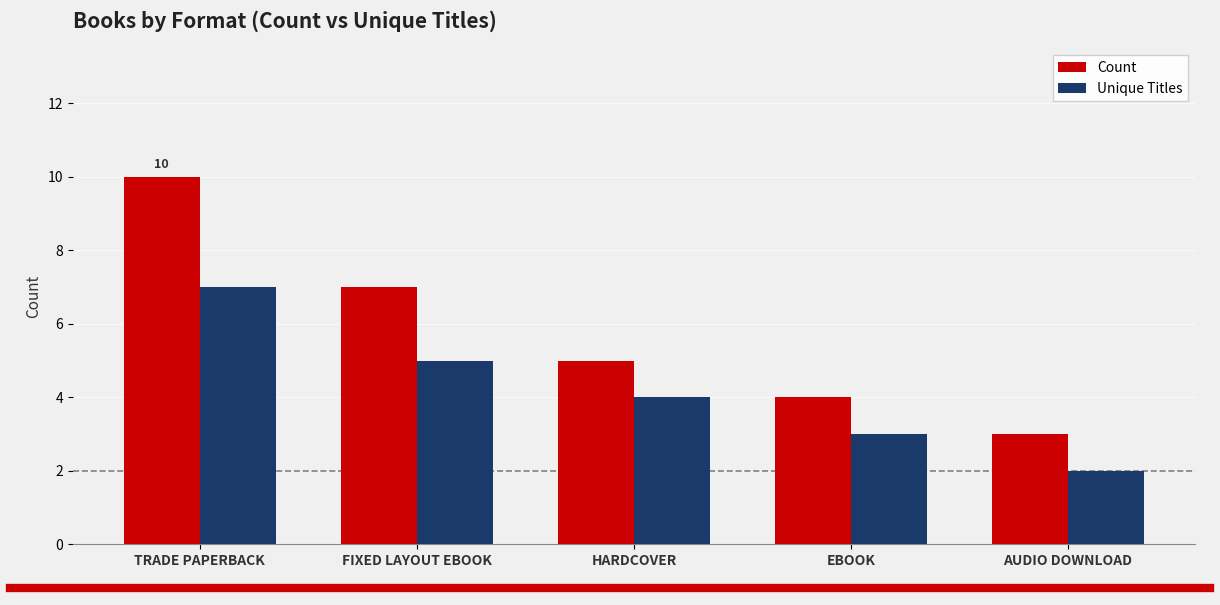

At which label is Unique Titles closest to 4?

HARDCOVER